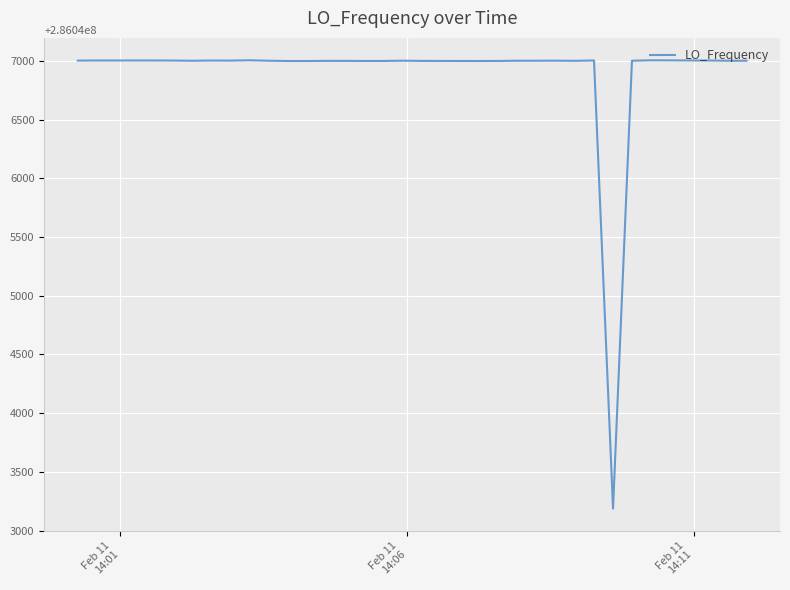

What is the greatest value displayed?

286047004.1